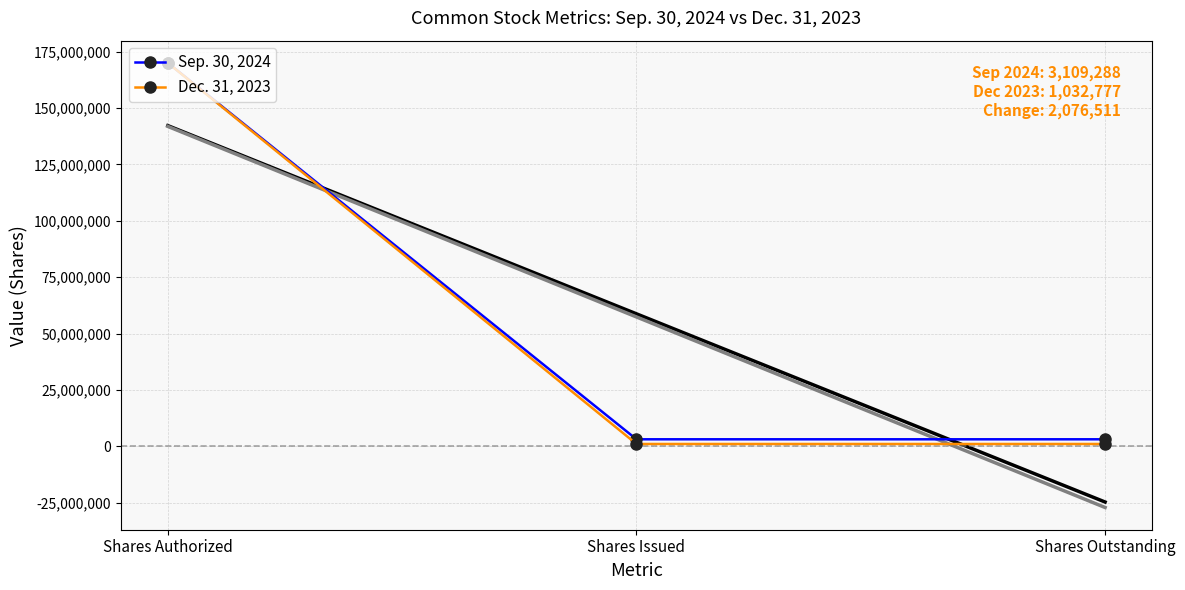

Rank the categories by Dec. 31, 2023 value from lowest to highest.

Shares Issued, Shares Outstanding, Shares Authorized